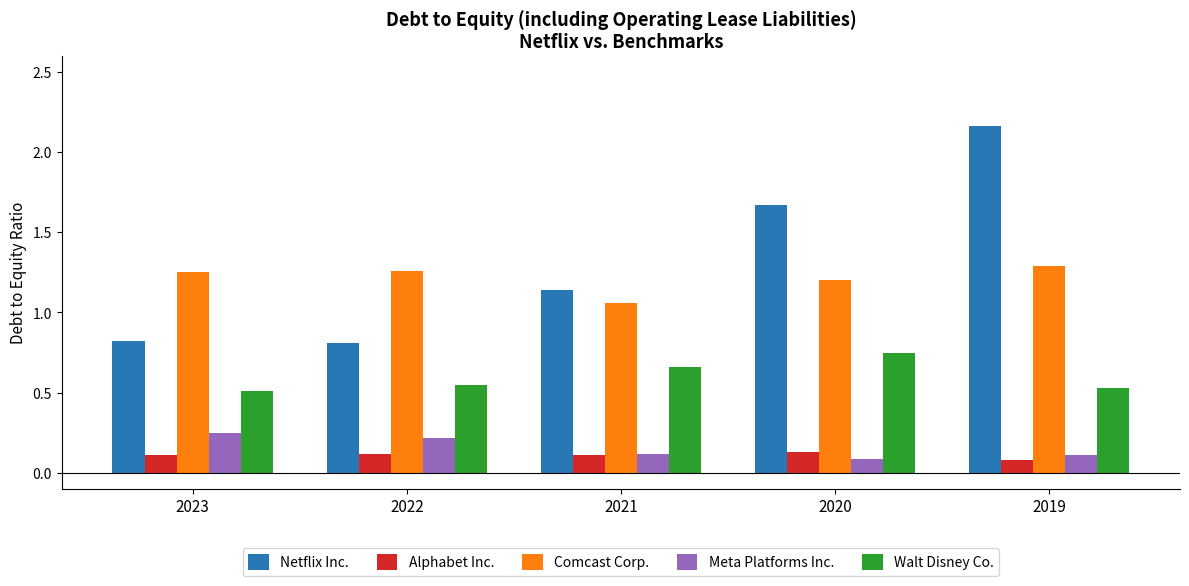

Does the chart contain stacked bars?

No